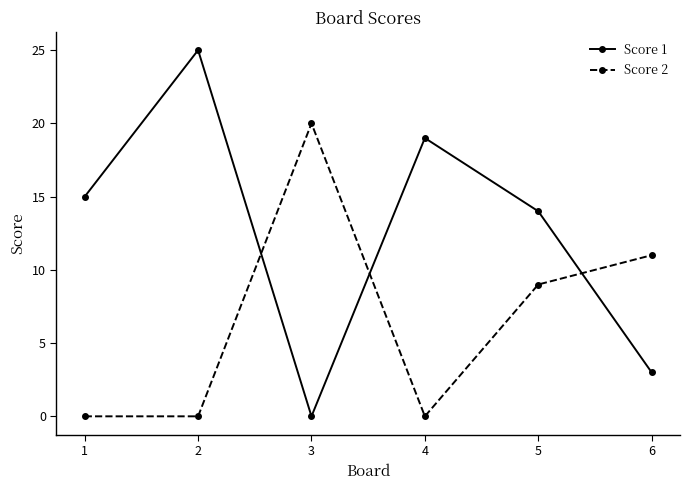

The Score 2 series shows 9 at 2. True or false?

False